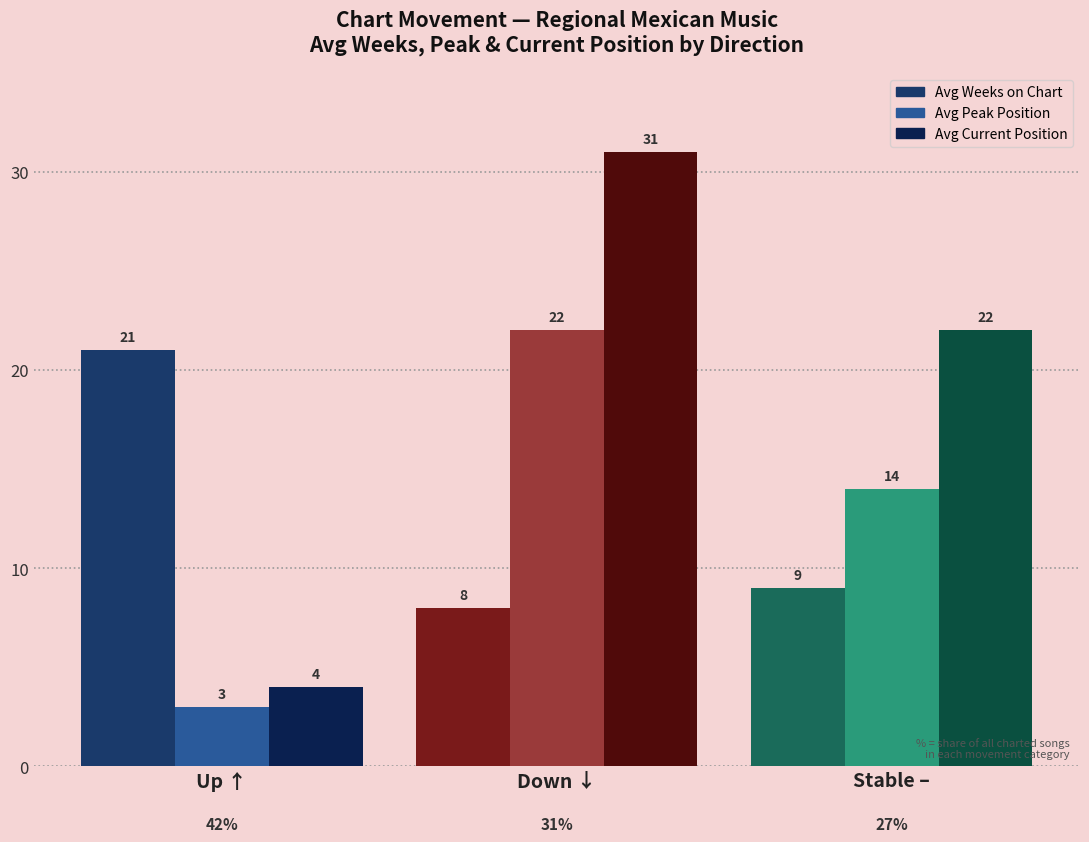

Reading left to right, what are all the values shown in this chart?

Avg Weeks on Chart: 21	8	9
Avg Peak Position: 3	22	14
Avg Current Position: 4	31	22